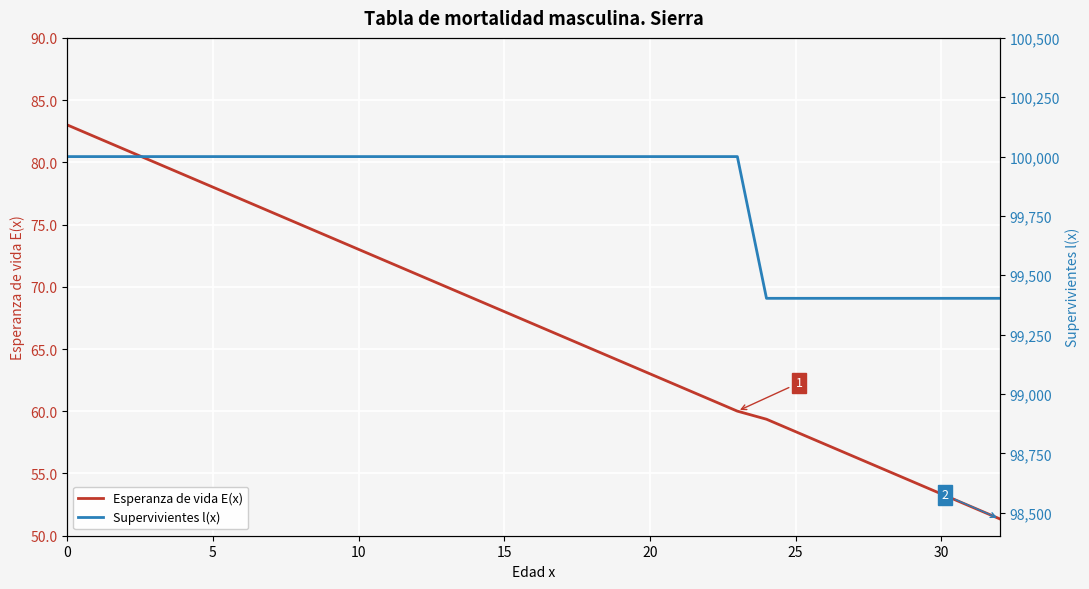

What value does the Esperanza de vida E(x) series have at 5?

78.0